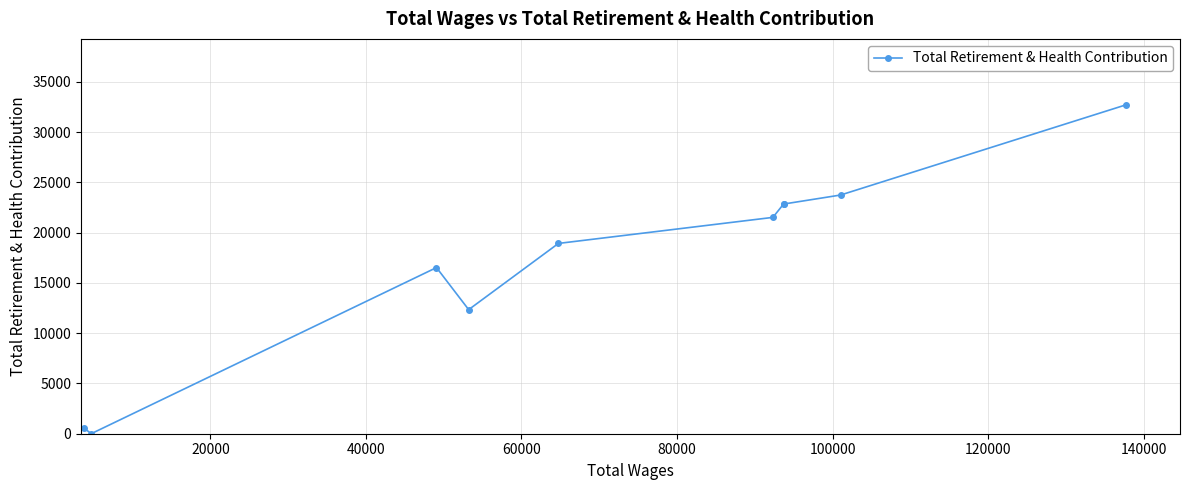

What is the average value?

17203